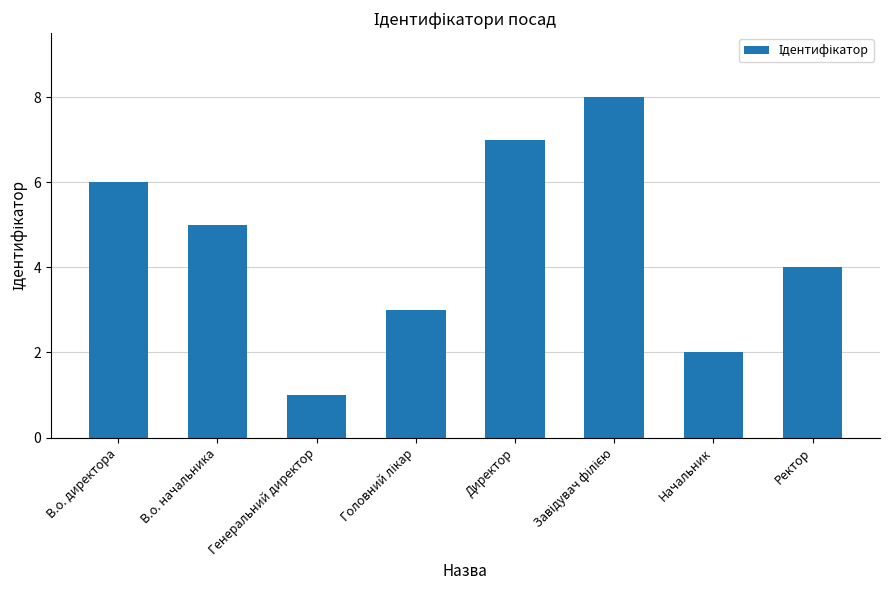

Reading left to right, list all the values displayed in this chart.

6	5	1	3	7	8	2	4